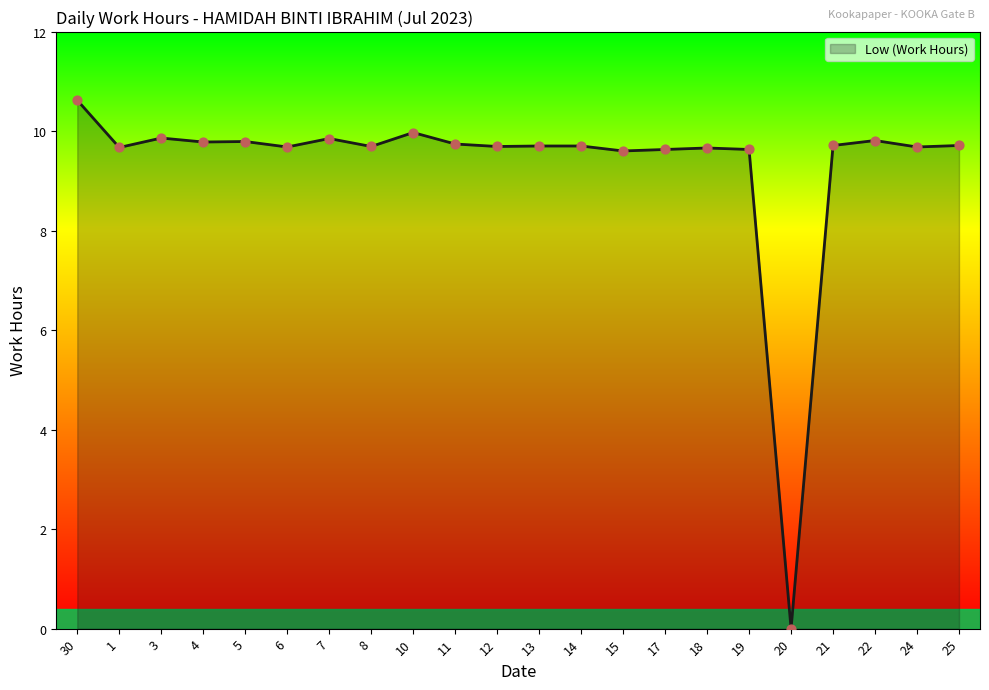

What is the ratio of the value at 1 to the value at 18?

1.0